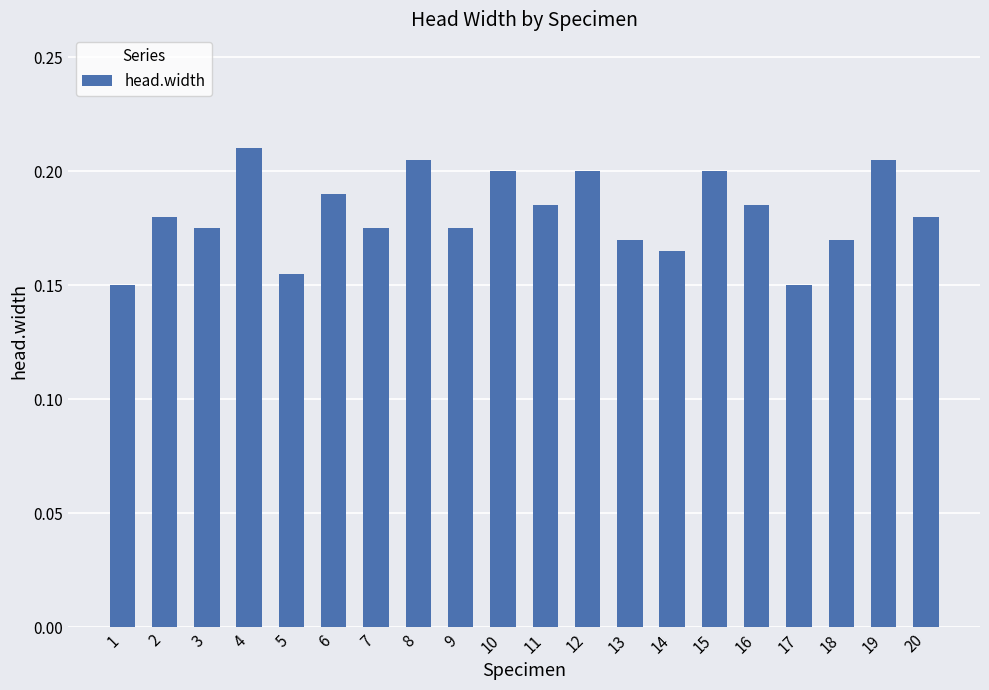

Count the values in the range 0 to 1.

20